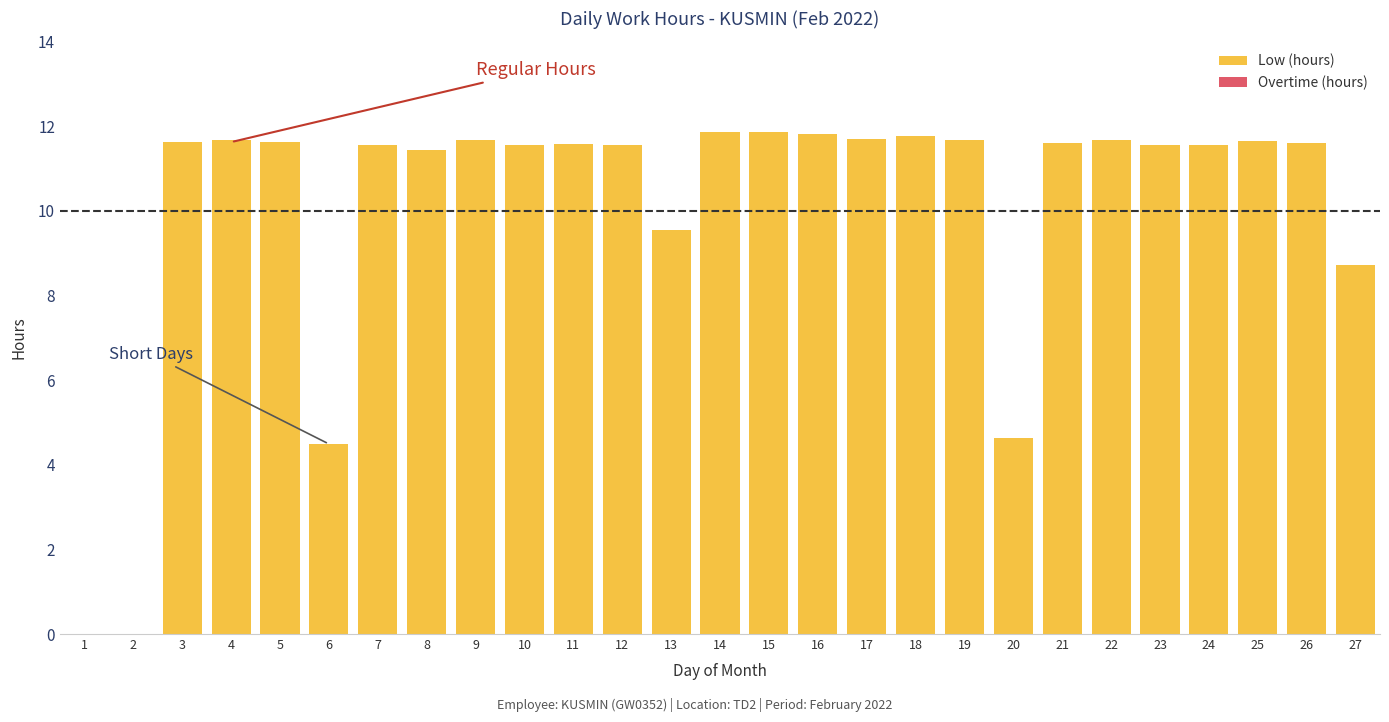

What is the sum of the values at 3 and 7?

23.2